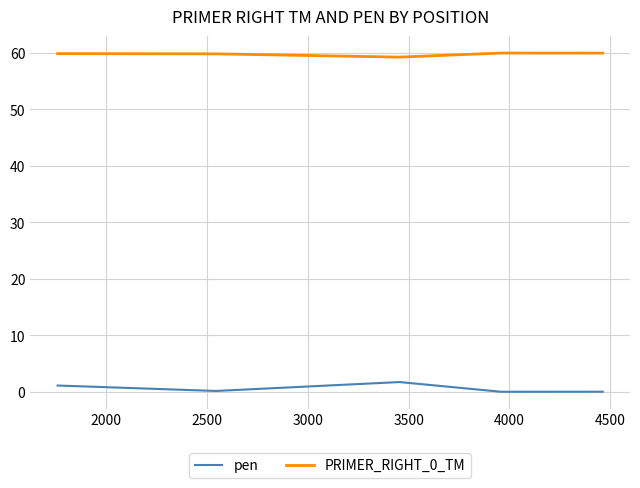

What is the difference between the maximum and minimum values in the pen series?

1.7